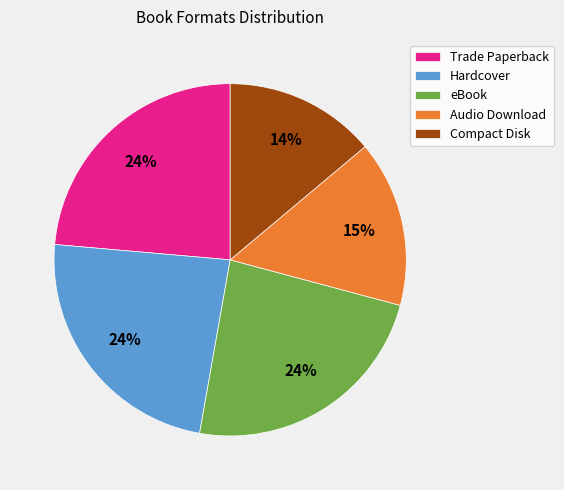

Is there any slice that represents more than half of the pie?

No